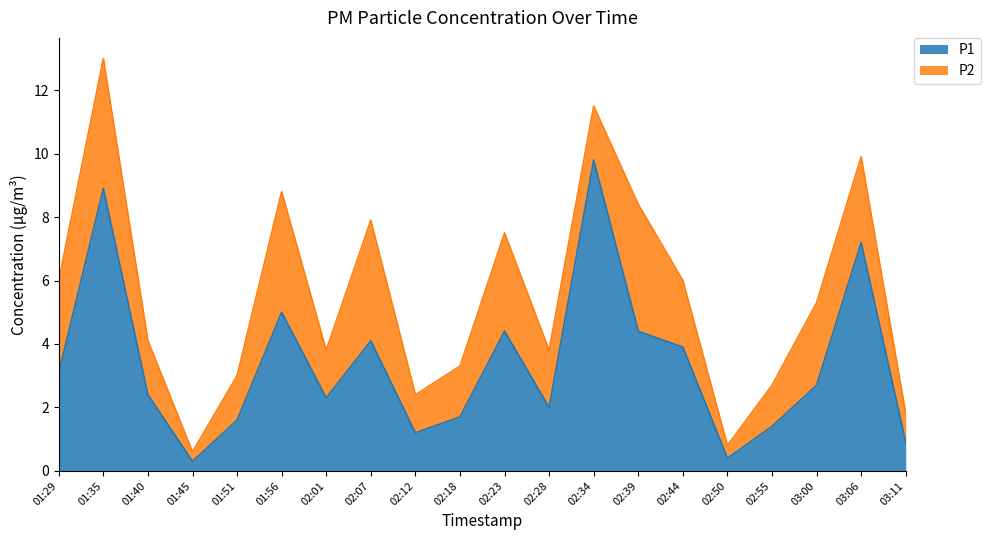

Which label corresponds to the smallest value in the chart?

01:45